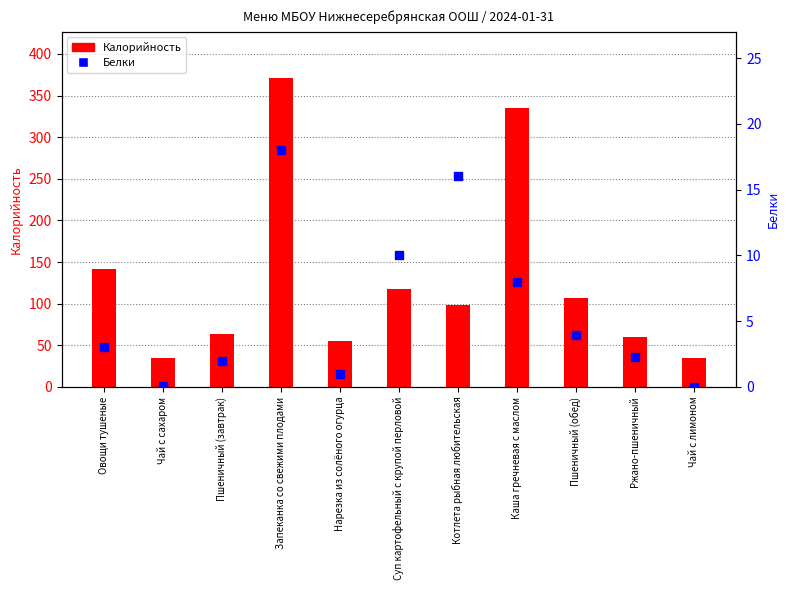

Which series has the largest total across all categories?

Калорийность